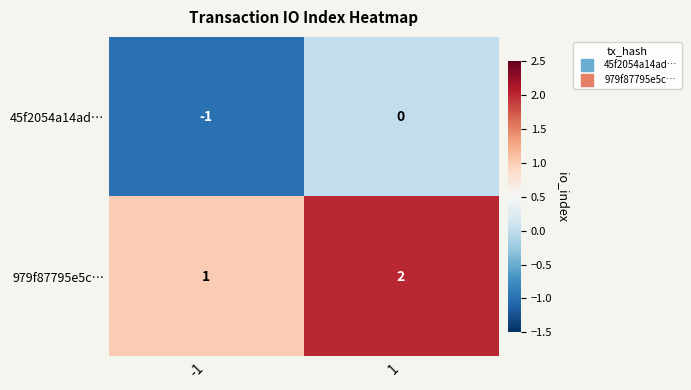

List the series in order of their overall mean, highest first.

979f87795e5c…, 45f2054a14ad…